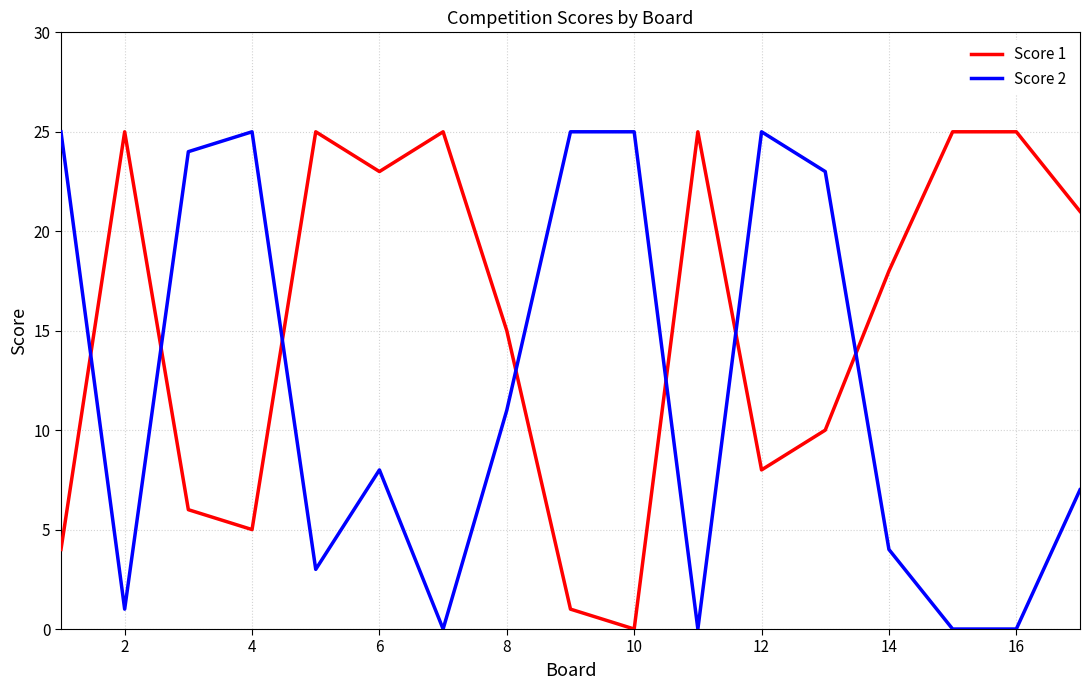

Which series ends up on top after the final intersection of Score 1 and Score 2?

Score 1